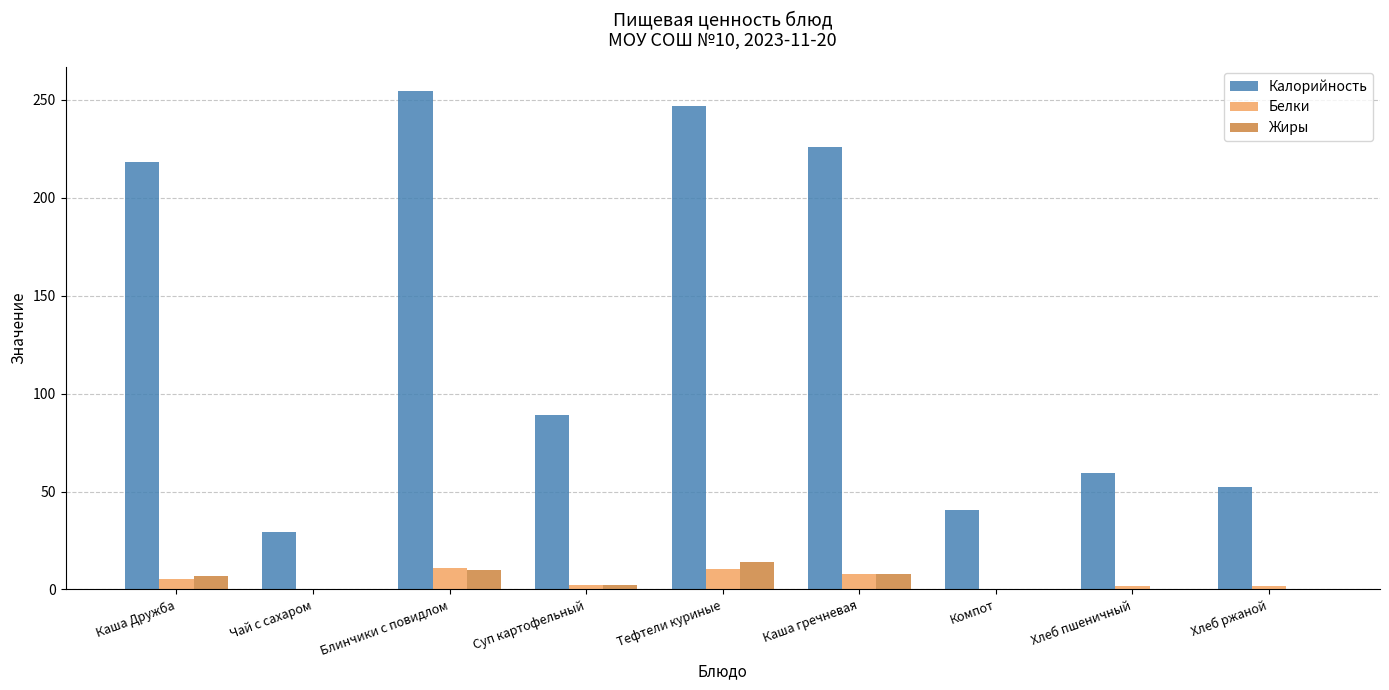

Is the value of Жиры at Чай с сахаром greater than the value of Калорийность at Тефтели куриные?

No